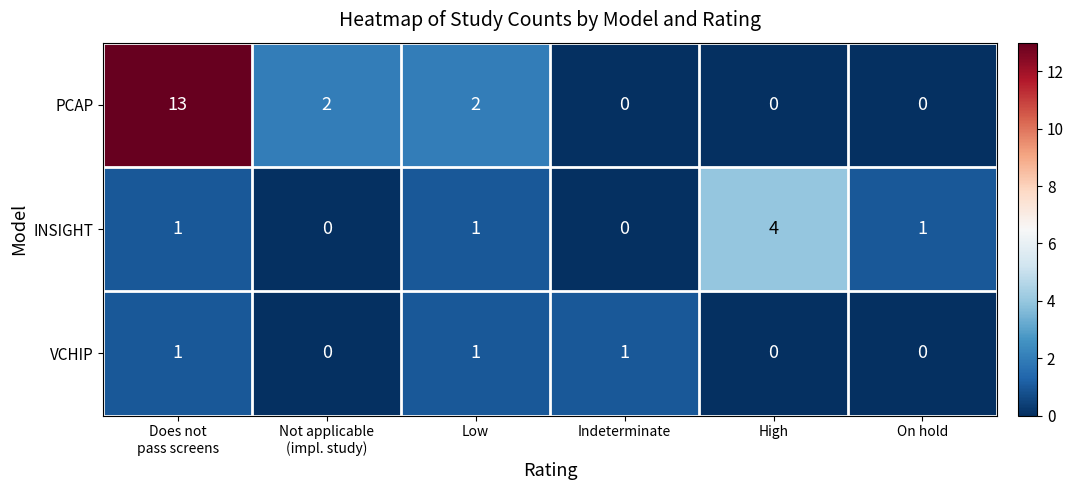

Rank the series by their maximum value, from highest to lowest.

PCAP, INSIGHT, VCHIP